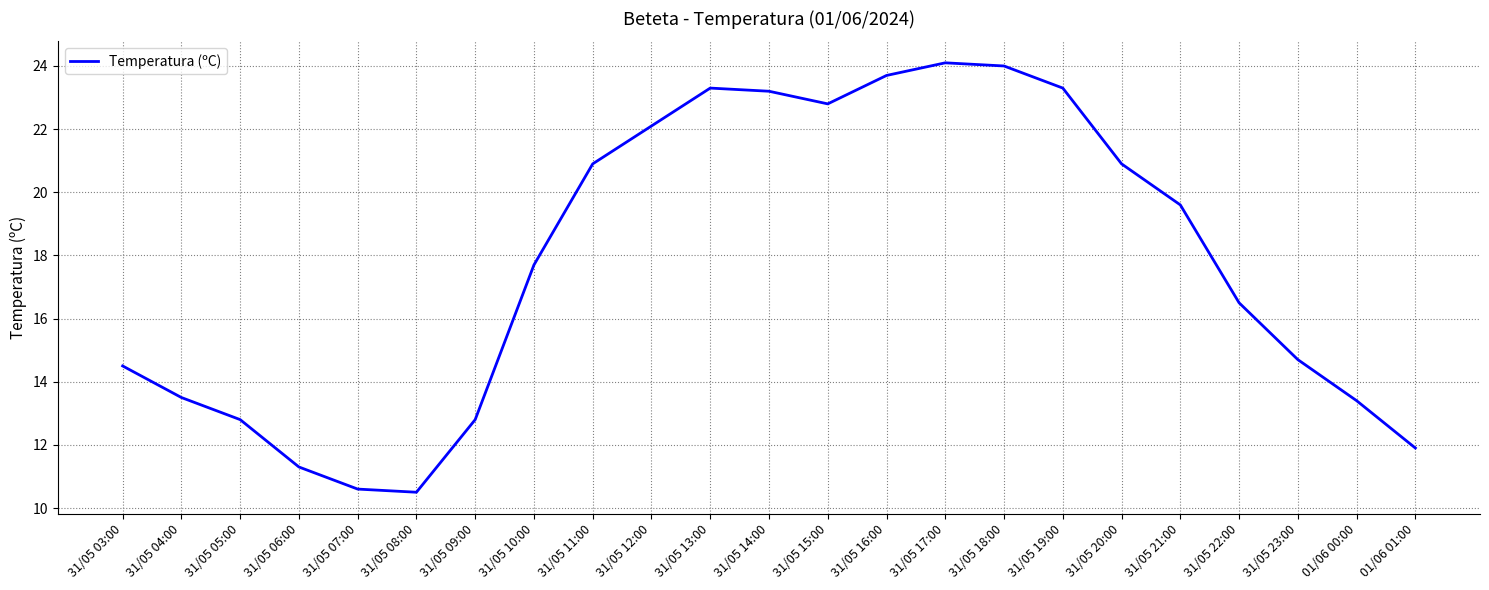

Reading right to left, transcribe all the data shown in this chart.

01/06 01:00=11.9	01/06 00:00=13.4	31/05 23:00=14.7	31/05 22:00=16.5	31/05 21:00=19.6	31/05 20:00=20.9	31/05 19:00=23.3	31/05 18:00=24.0	31/05 17:00=24.1	31/05 16:00=23.7	31/05 15:00=22.8	31/05 14:00=23.2	31/05 13:00=23.3	31/05 12:00=22.1	31/05 11:00=20.9	31/05 10:00=17.7	31/05 09:00=12.8	31/05 08:00=10.5	31/05 07:00=10.6	31/05 06:00=11.3	31/05 05:00=12.8	31/05 04:00=13.5	31/05 03:00=14.5